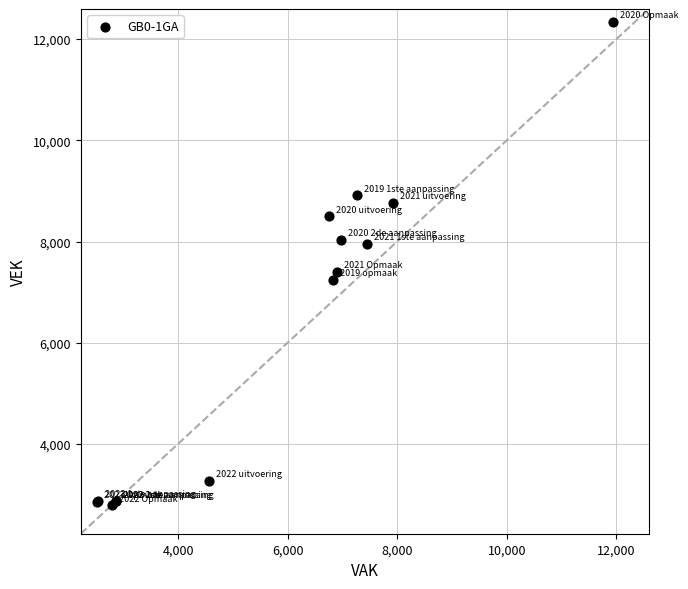

What Y value in the scatter plot is closest to 7570?

7406